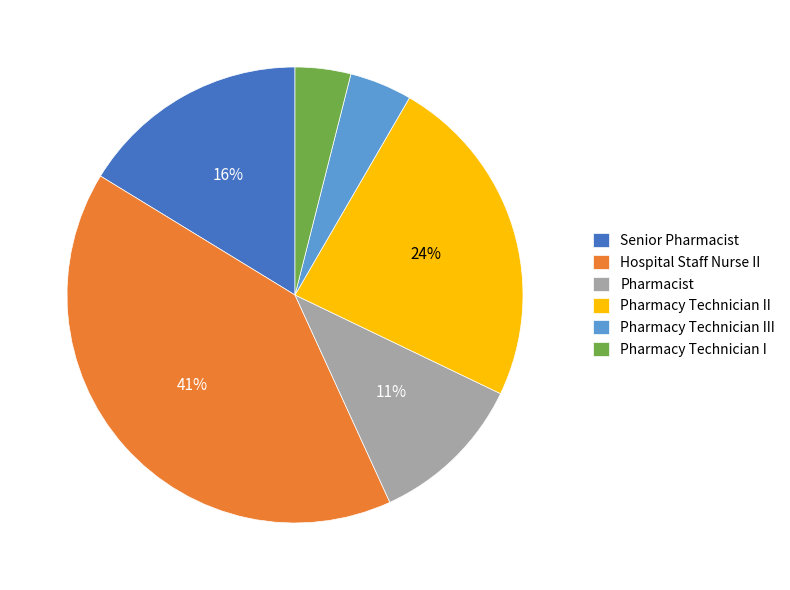

What percentage is the Hospital Staff Nurse II slice, to the nearest percent?

41%